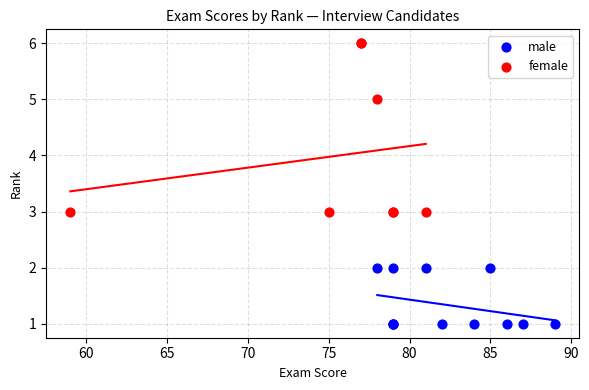

Which series has the largest Y range (max minus min)?

female